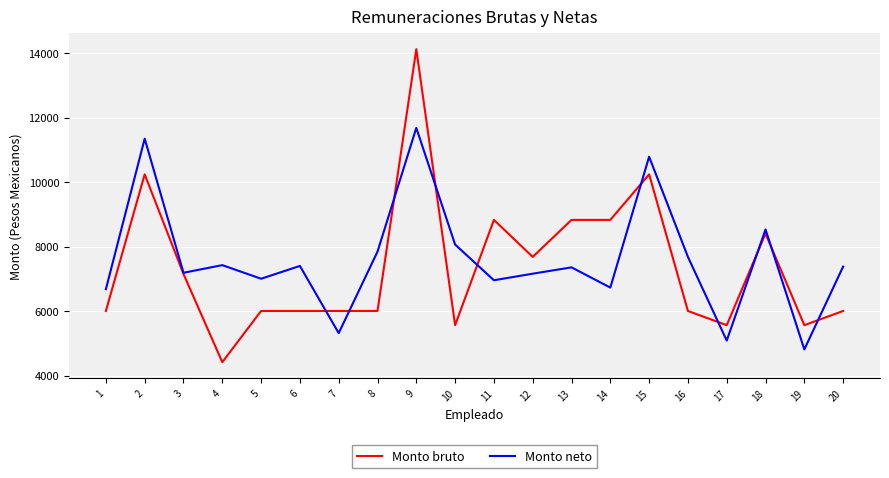

Where is the first local minimum for Monto bruto?

4